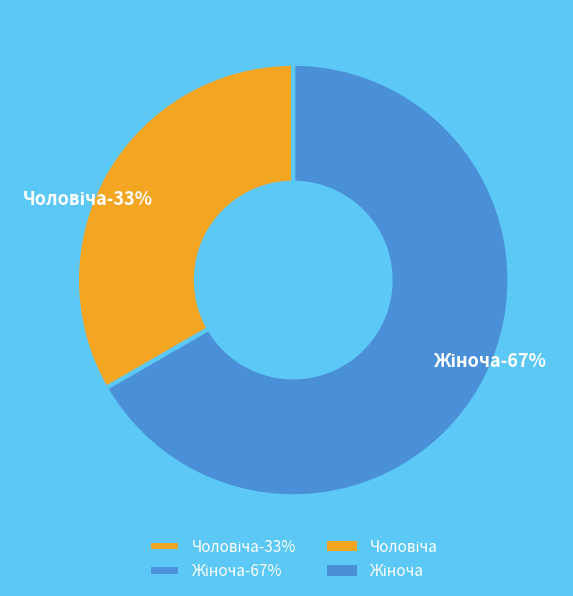

Count the number of slices in the pie.

2